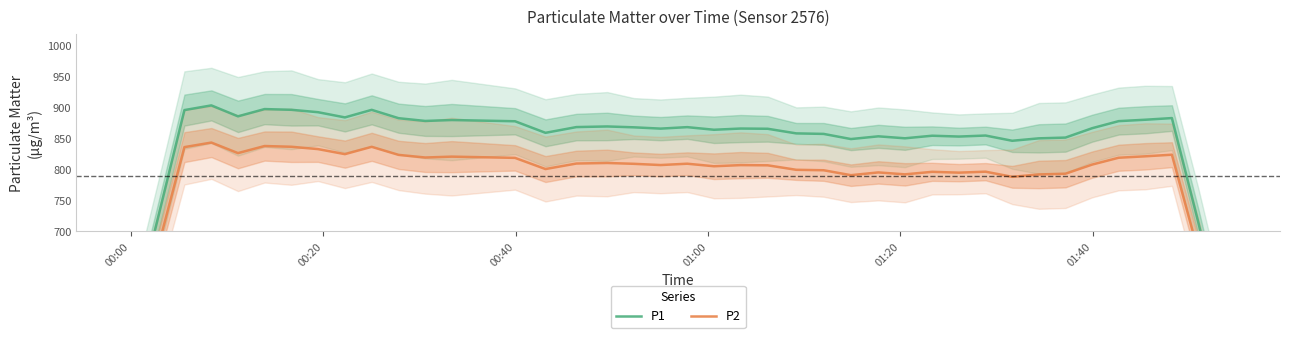

Is the value of P1 at 36 greater than the value of P2 at 34?

Yes